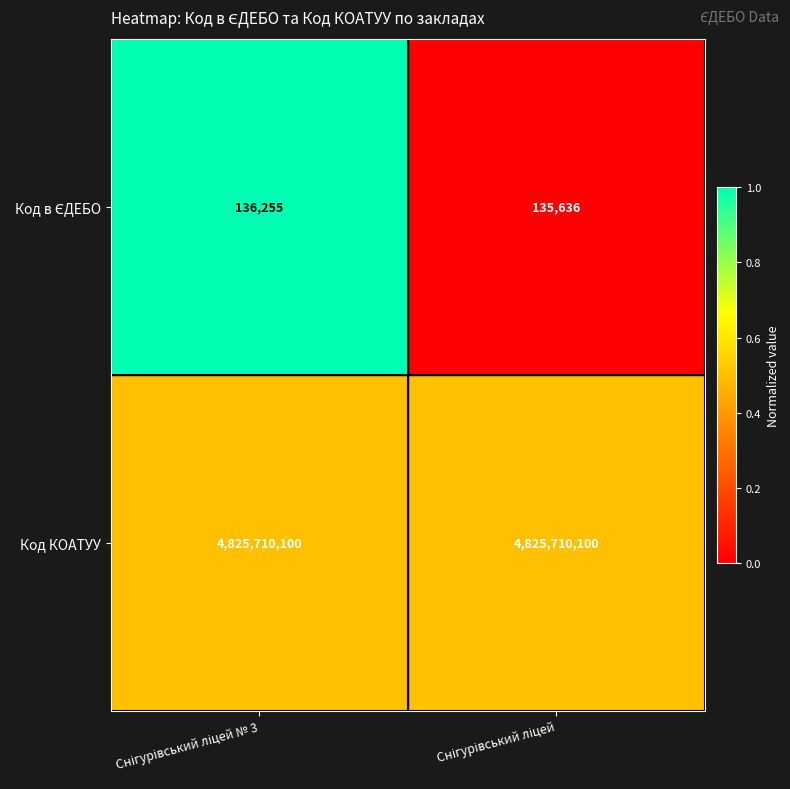

What is the sum of all Код КОАТУУ values?

9651420200